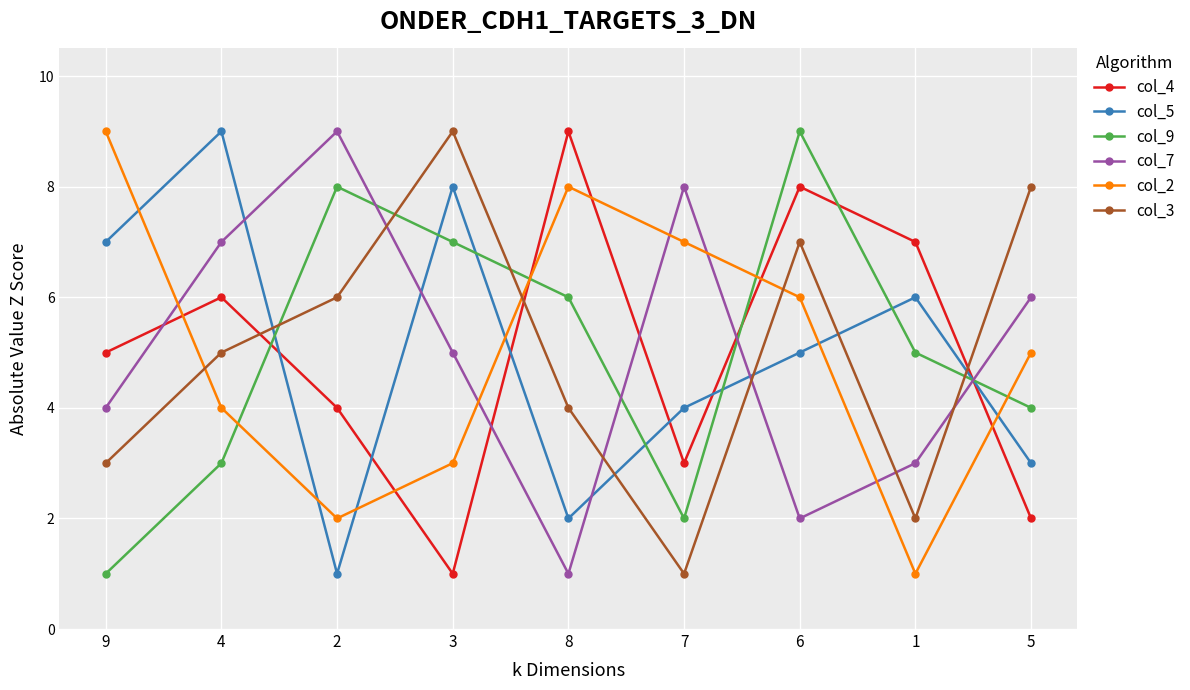

What is the label of the 9th point from the left?

5